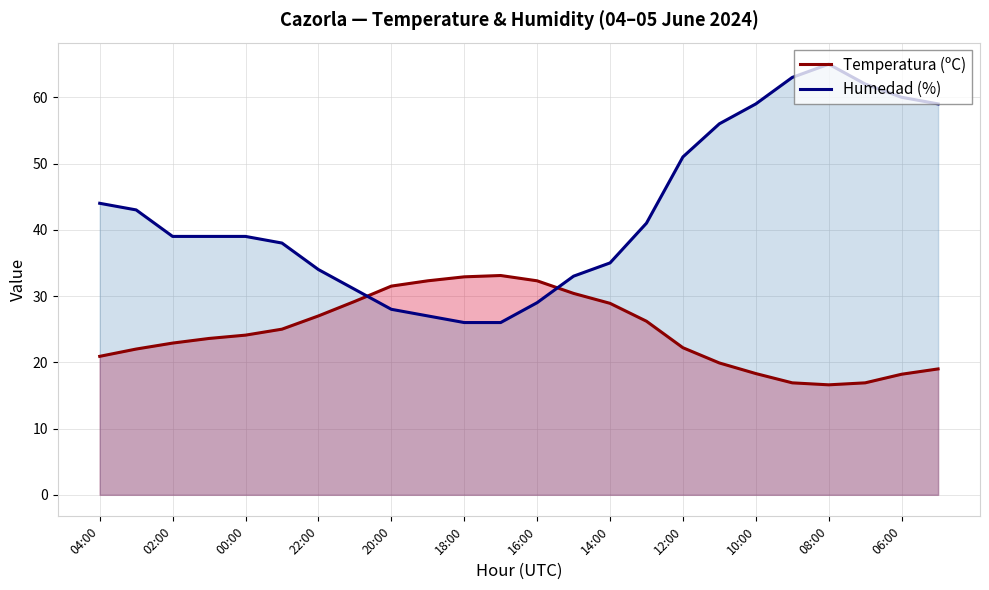

What is the value of the Temperatura (ºC) point at the 13th from the left?

32.3